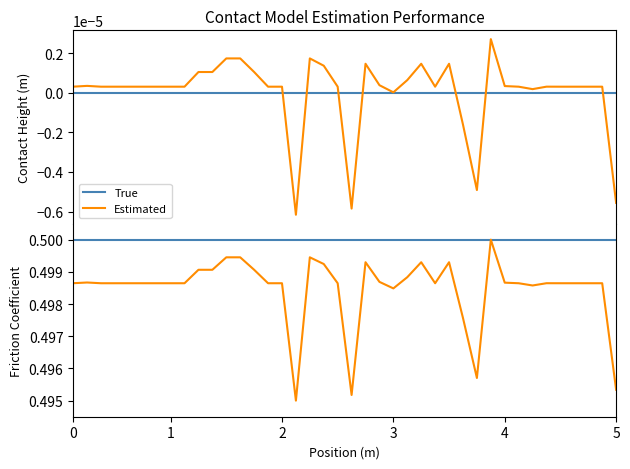

How many lines are shown in the chart?

2